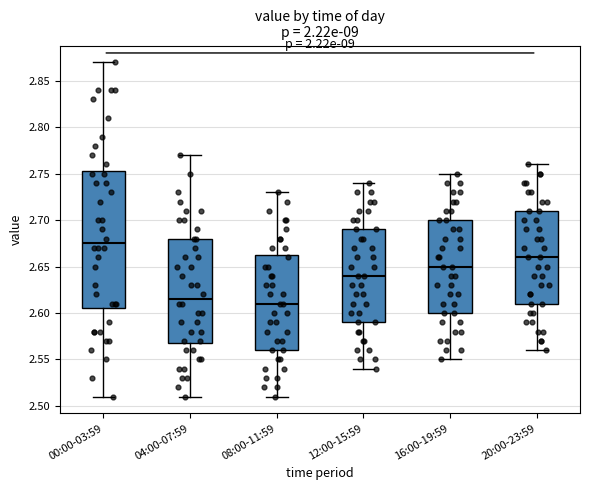

Reading left to right, transcribe this box plot: for each box, give where its median line is, the range the box spans, and where its two whiskers end, as read against the y-axis. The values are not printed on the chart, so give them approximately, as read against the axis.

00:00-03:59: median 2.675, box 2.605 to 2.755, whiskers 2.510 to 2.870
04:00-07:59: median 2.615, box 2.570 to 2.680, whiskers 2.510 to 2.770
08:00-11:59: median 2.610, box 2.560 to 2.665, whiskers 2.510 to 2.730
12:00-15:59: median 2.640, box 2.590 to 2.690, whiskers 2.540 to 2.740
16:00-19:59: median 2.650, box 2.600 to 2.700, whiskers 2.550 to 2.750
20:00-23:59: median 2.660, box 2.610 to 2.710, whiskers 2.560 to 2.760